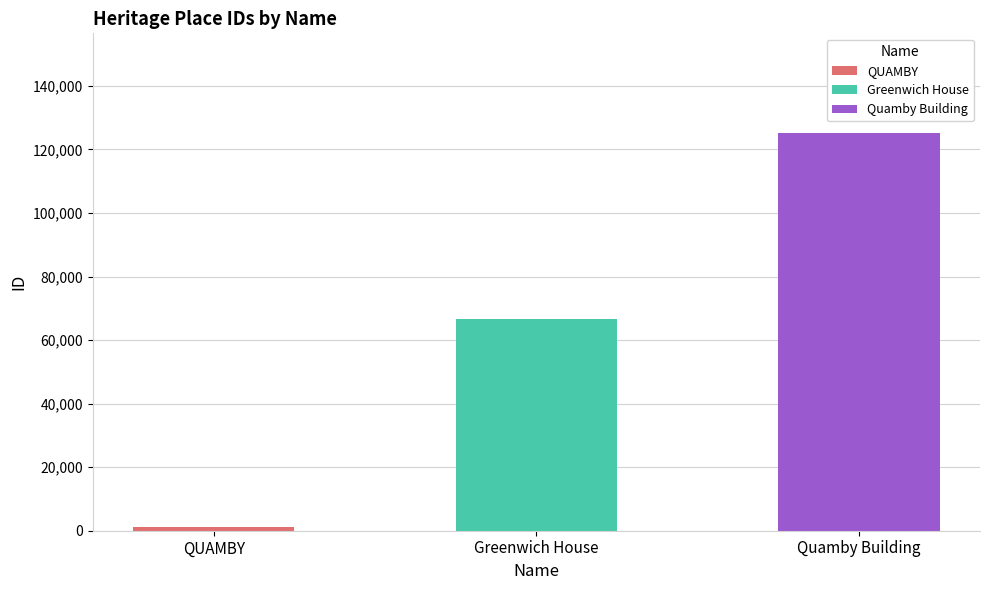

What position from the left is Greenwich House?

2